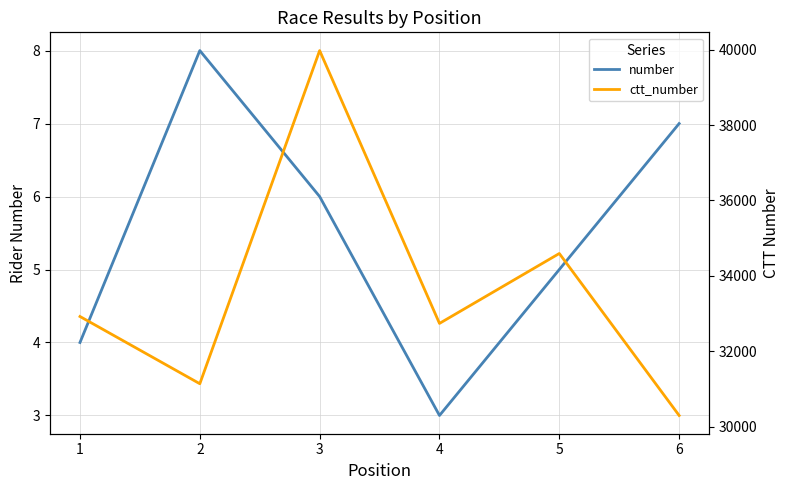

Count the number of categories in the chart.

6